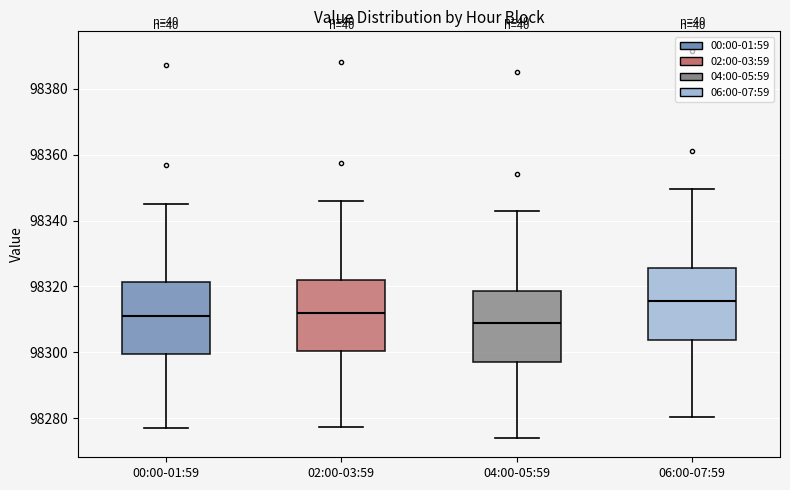

Reading left to right, transcribe this box plot: for each box, give where its median line is, the range the box spans, and where its two whiskers end, as read against the y-axis. The values are not printed on the chart, so give them approximately, as read against the axis.

00:00-01:59: median 98312, box 98300 to 98322, whiskers 98276 to 98346
02:00-03:59: median 98312, box 98300 to 98322, whiskers 98278 to 98346
04:00-05:59: median 98308, box 98298 to 98318, whiskers 98274 to 98344
06:00-07:59: median 98316, box 98304 to 98326, whiskers 98280 to 98350